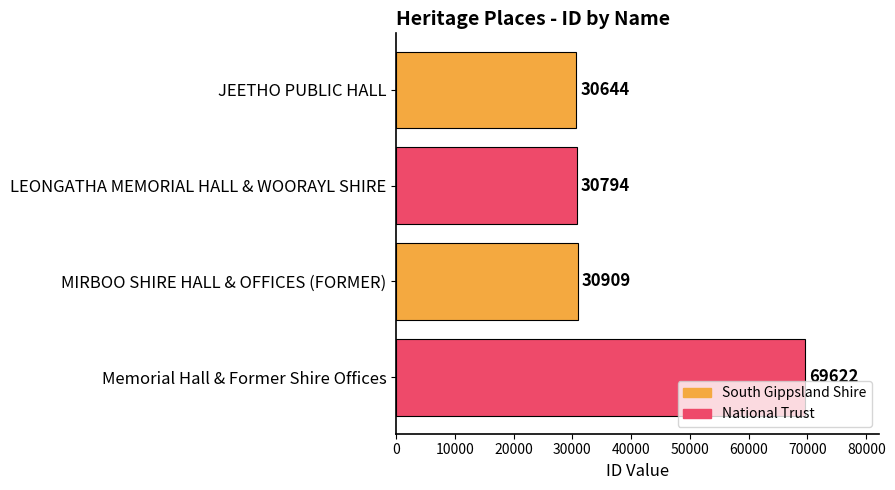

What value does the data have at JEETHO PUBLIC HALL?

30644